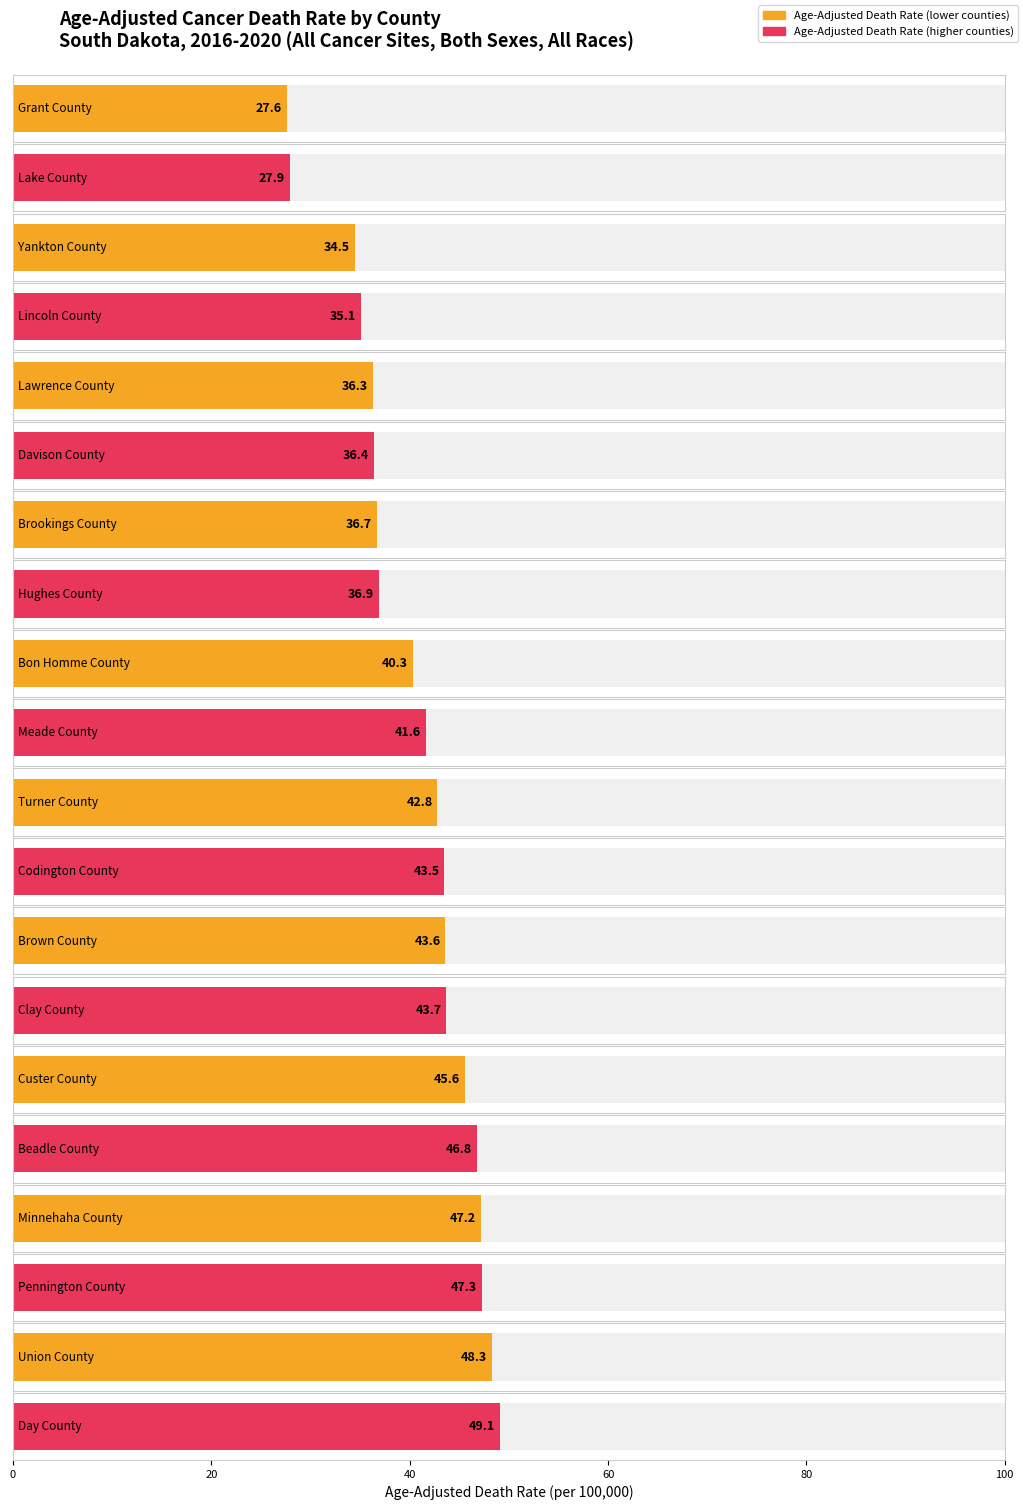

Is it true that the value at Union County is 30.0?

False